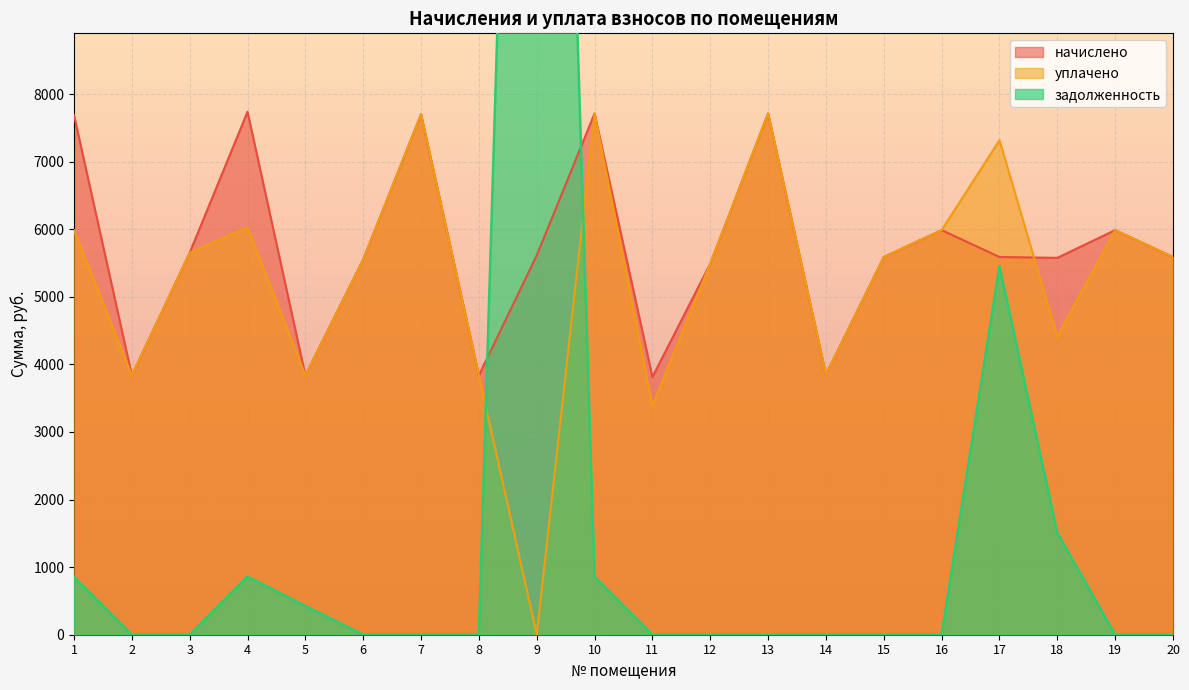

What is the difference between the maximum and second lowest values in the задолженность series?

28037.7